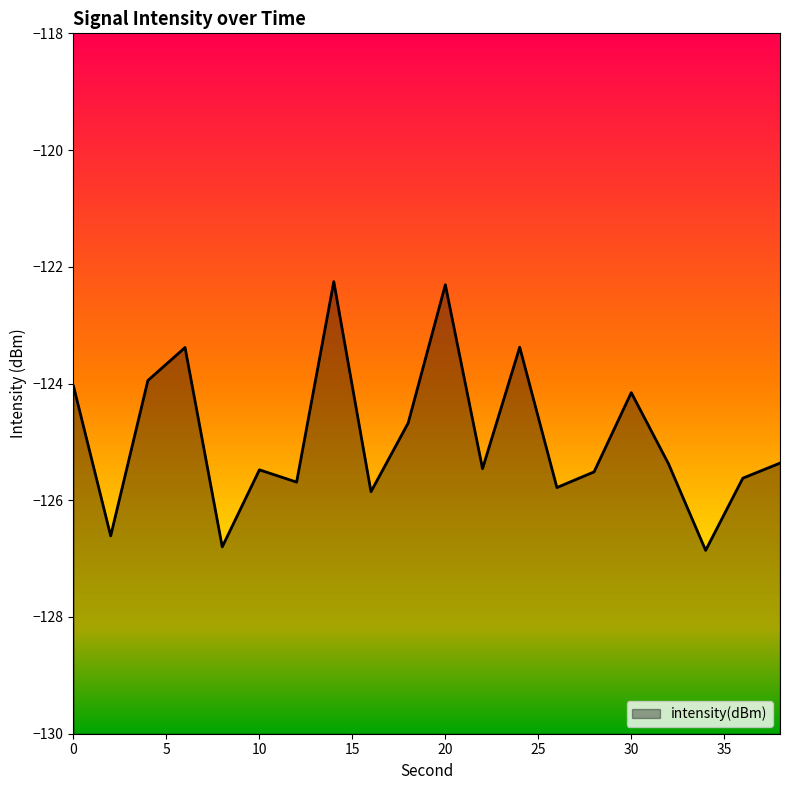

At which category does the chart reach its peak across all series?

14